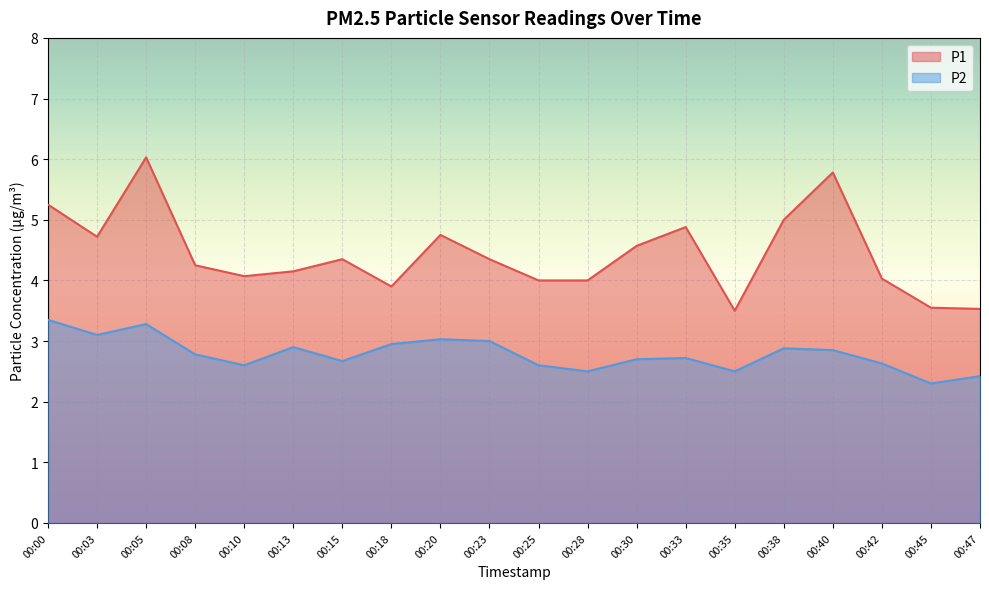

The value of P2 at 00:20 is 3.0. True or false?

True